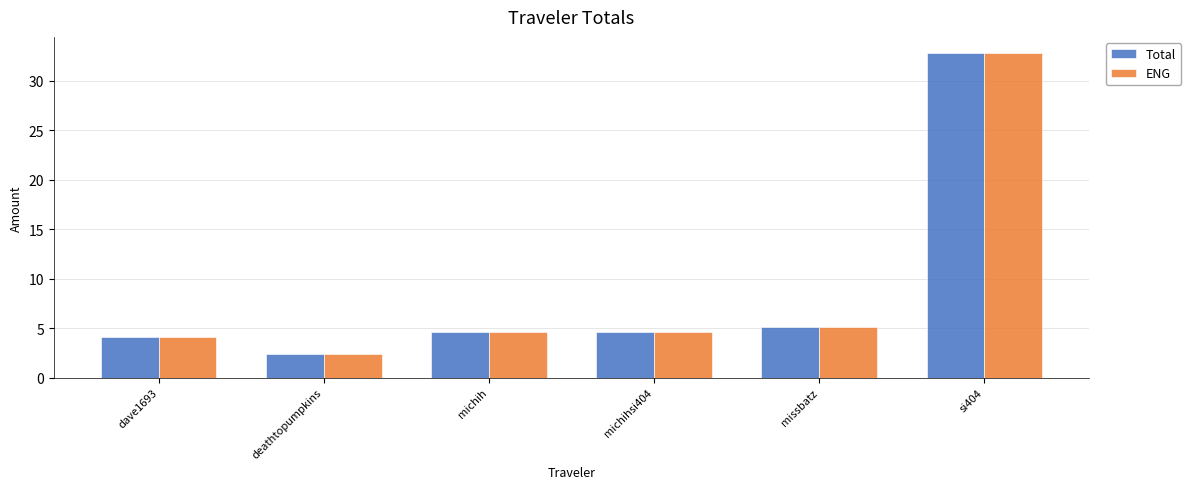

Is the value of Total at michih greater than the value of ENG at deathtopumpkins?

Yes